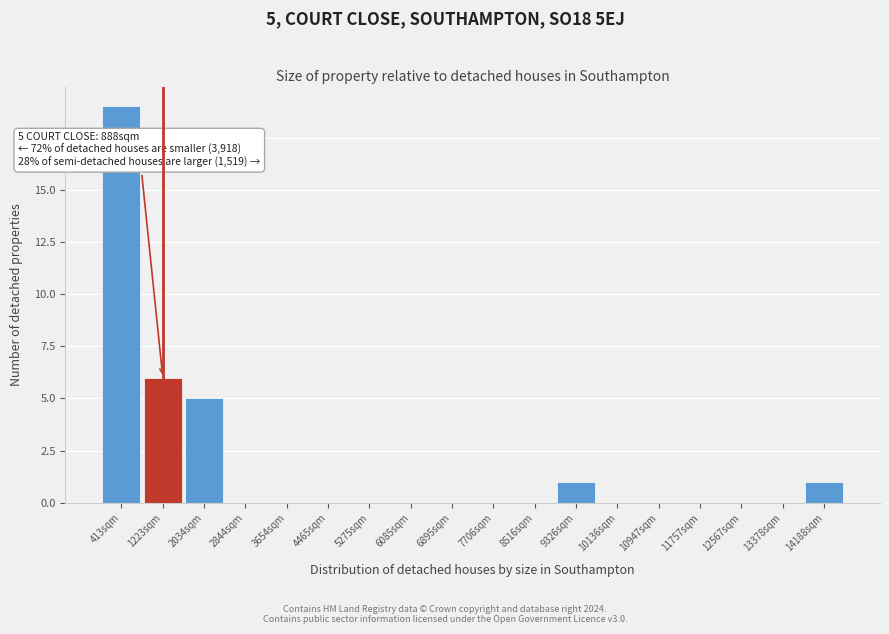

Which range on the x-axis has the tallest bar?

0 to 800